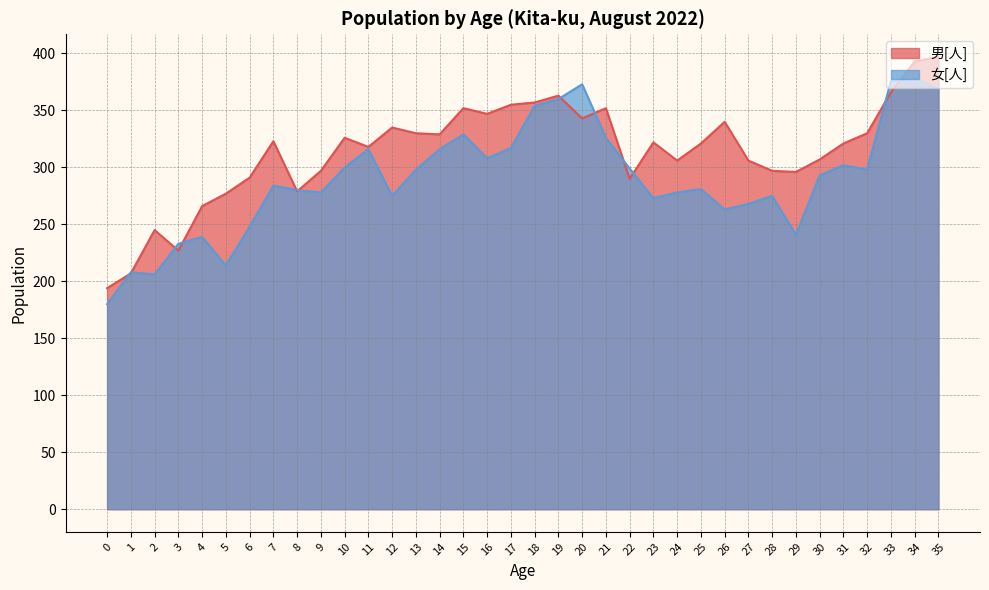

How many interior local peaks does the 女[人] series have?

10